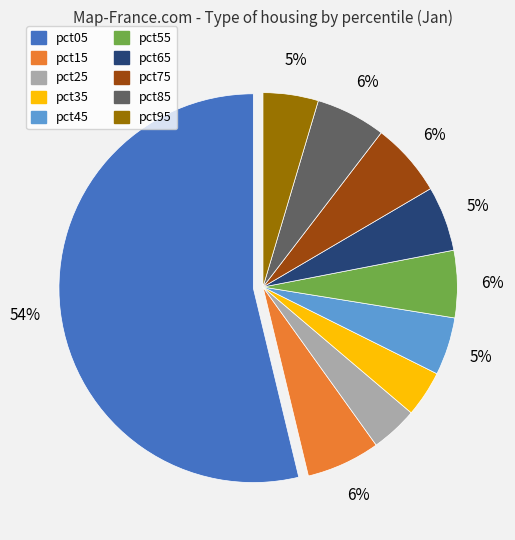

Is it true that pct15 is 6% of the pie?

True